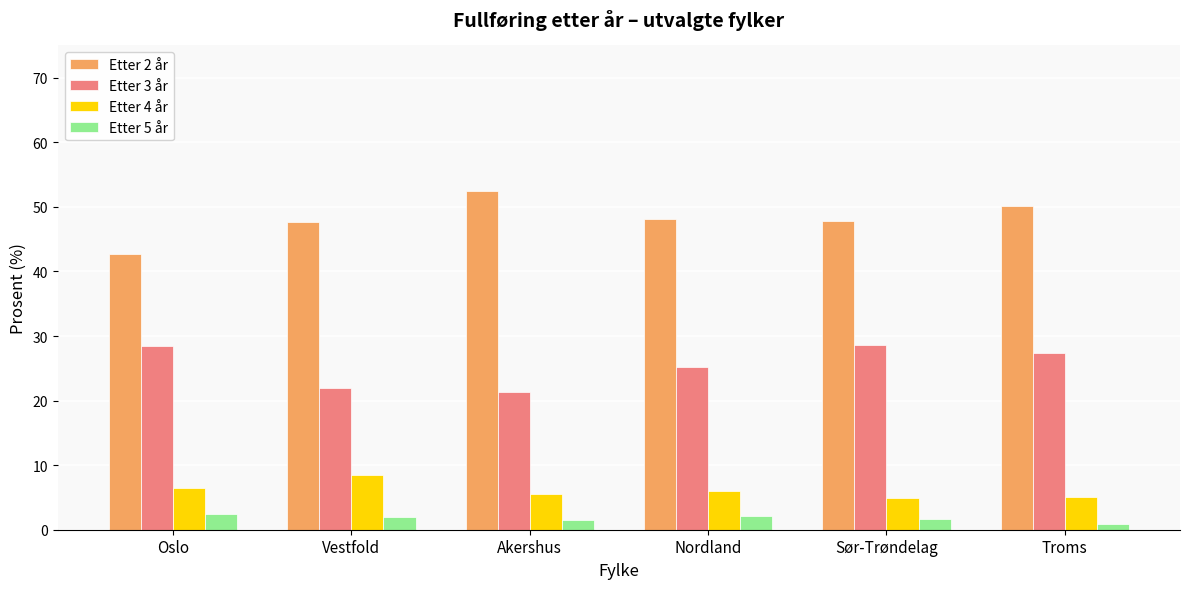

At how many categories does at least one series exceed 8?

6